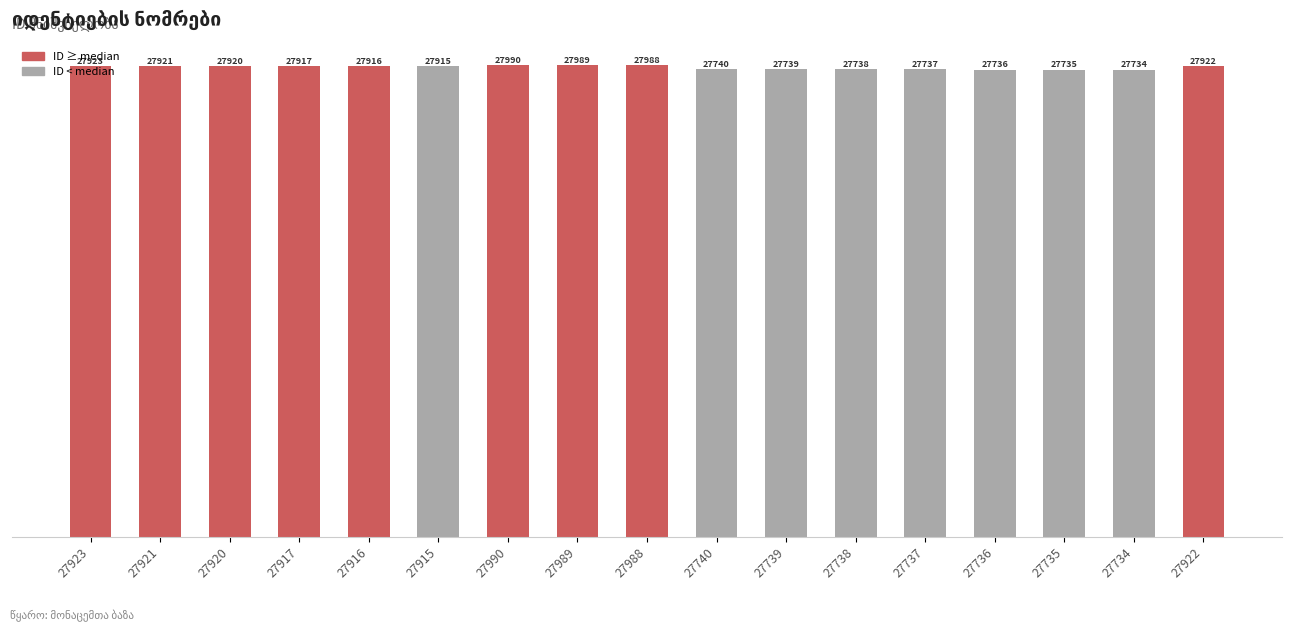

Where is the data nearest to the value 27862?

27915